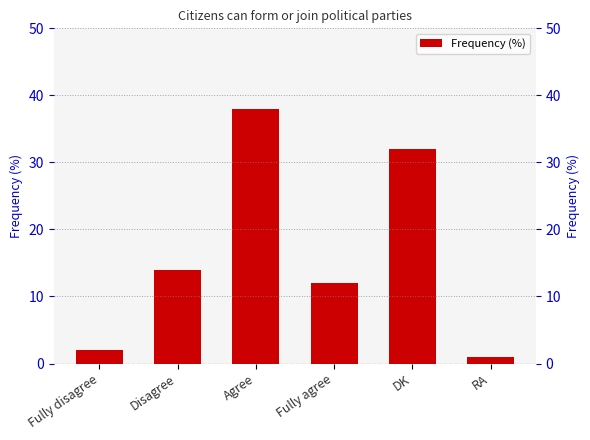

What is the difference between the maximum and second lowest values?

36